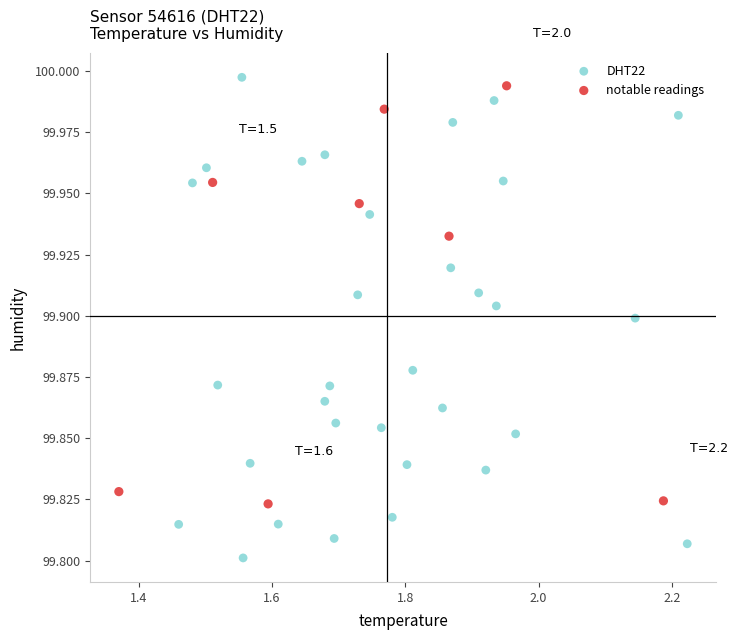

Which series has the largest Y range (max minus min)?

DHT22